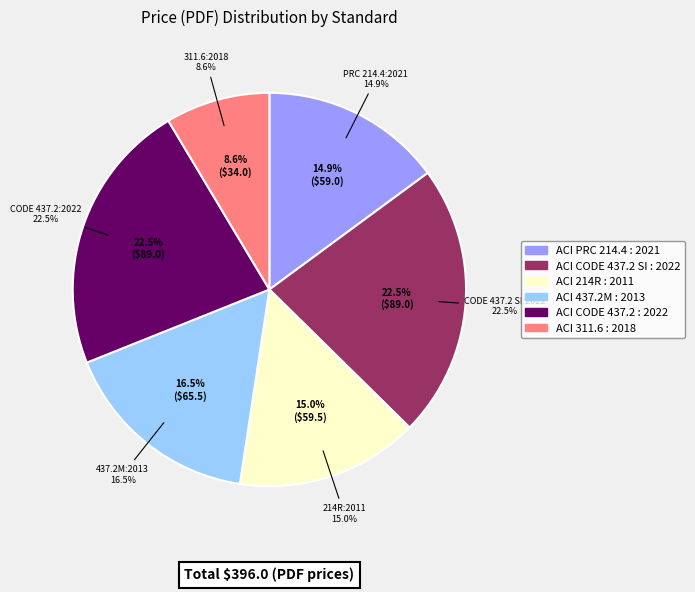

Count the number of slices in the pie.

6